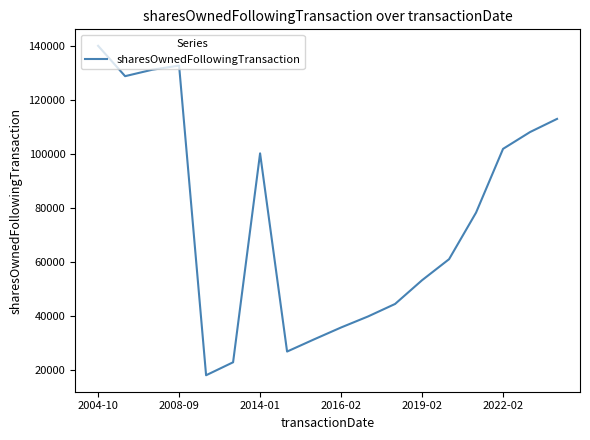

What is the smallest value displayed?

18121